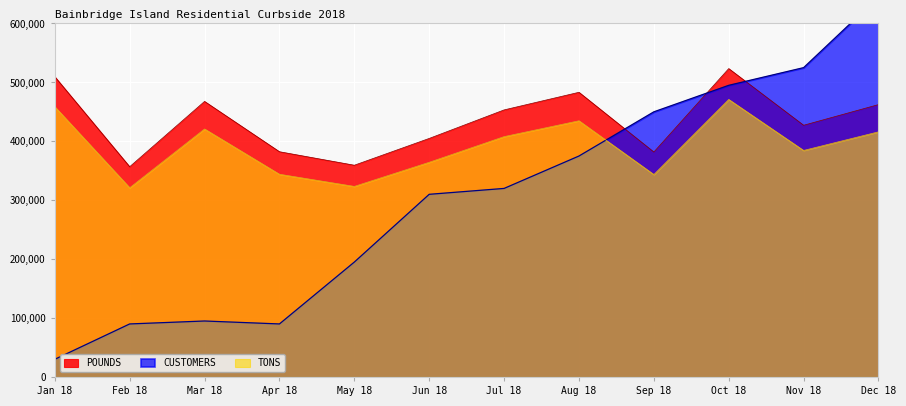

The value of POUNDS at Jun 18 is 201564. True or false?

False